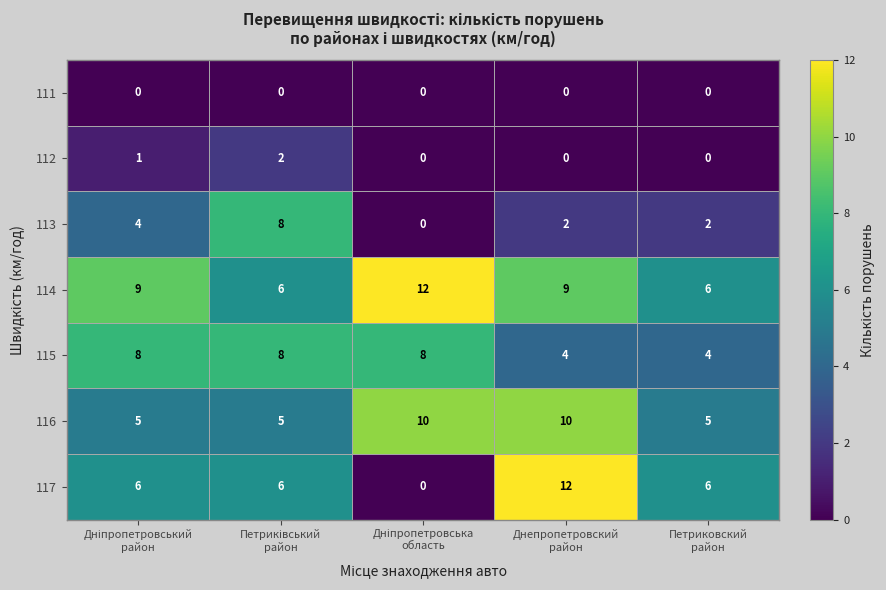

What is the lowest value of the 115 series?

4